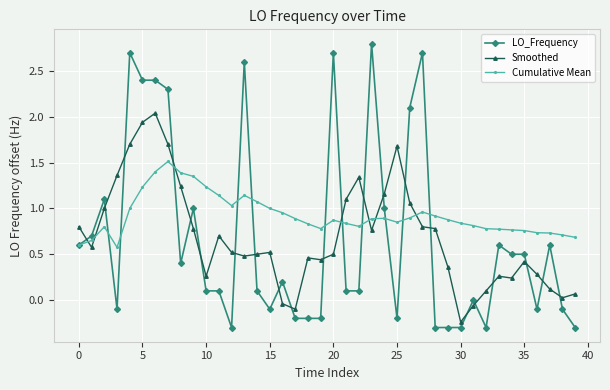

Which series has the largest total across all categories?

Cumulative Mean